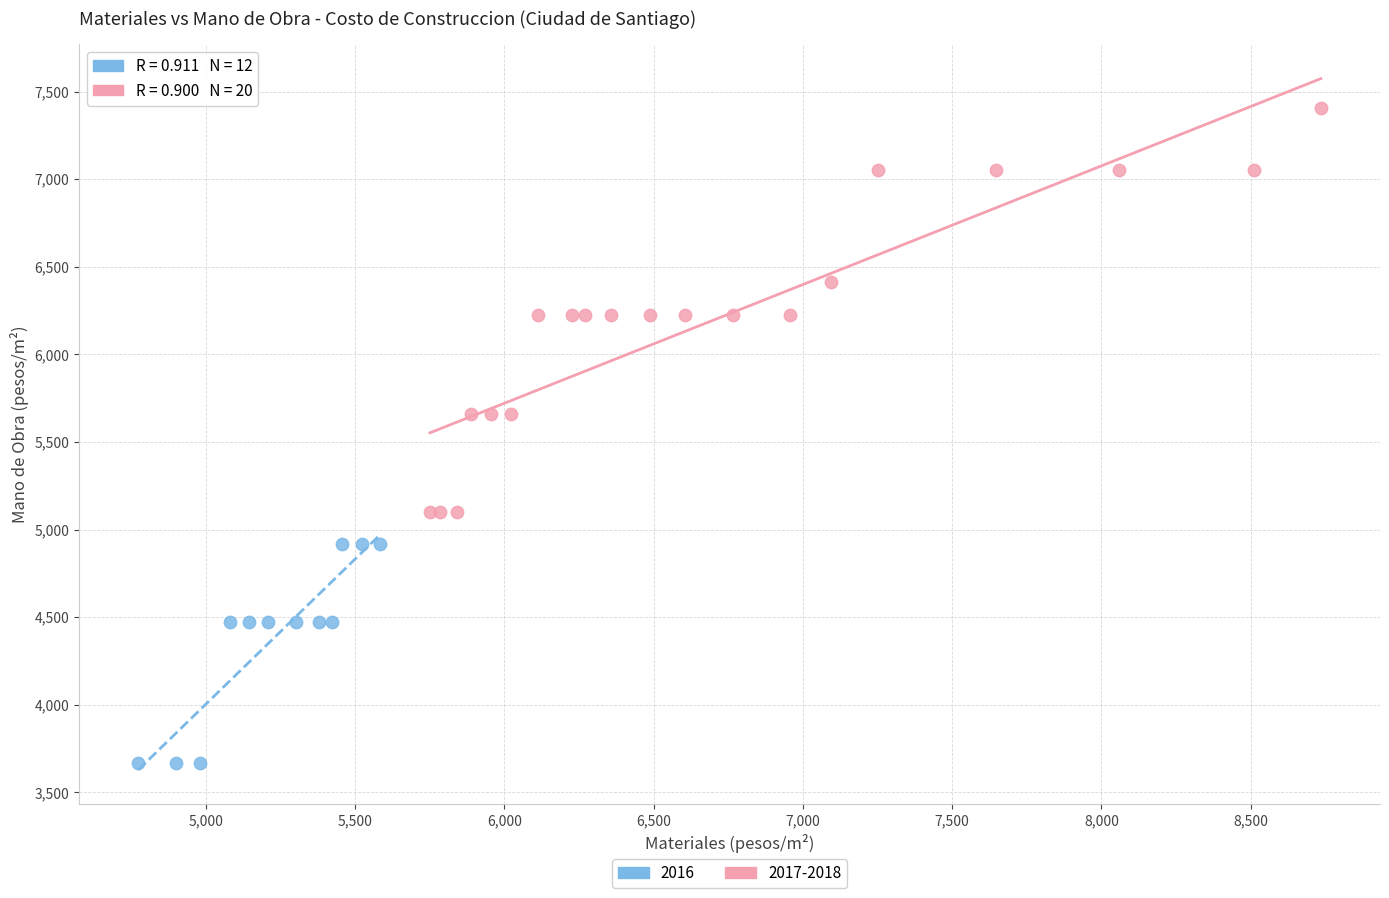

Which series contains the highest Y value?

2017-2018